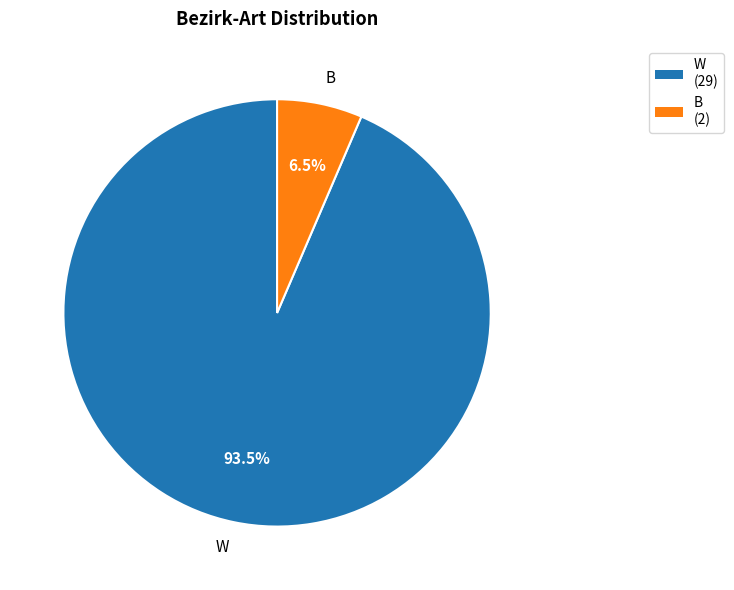

Combined, do B and W account for over 50%?

Yes